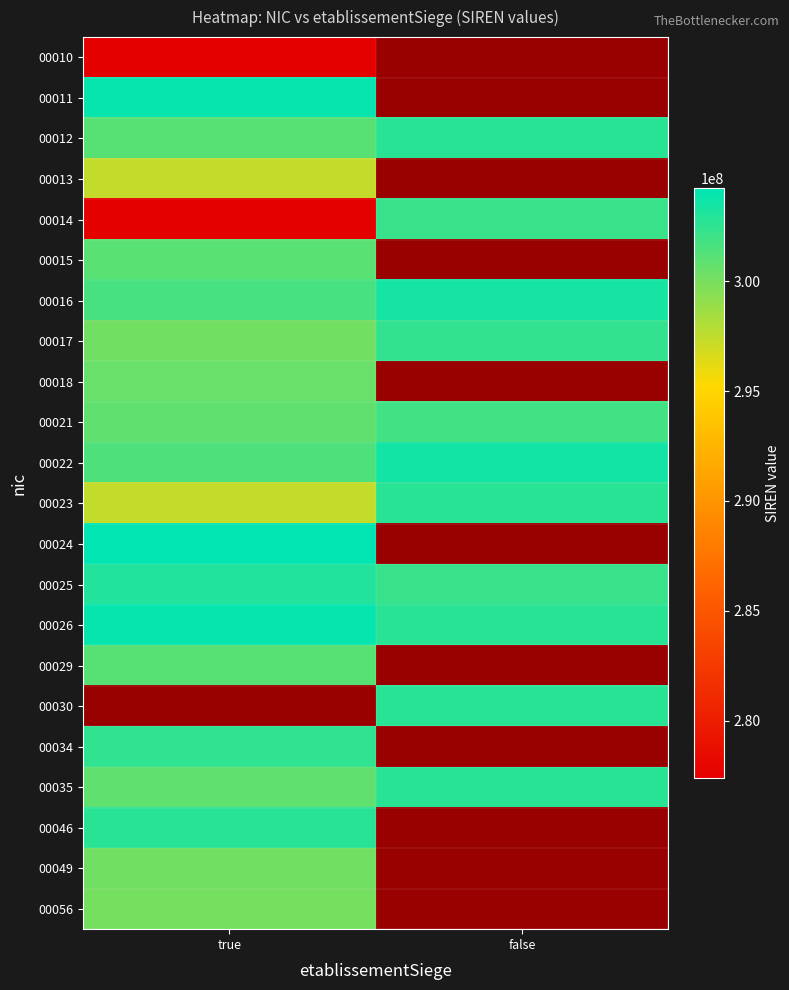

Is the value of 00025 at false greater than the value of 00014 at true?

Yes